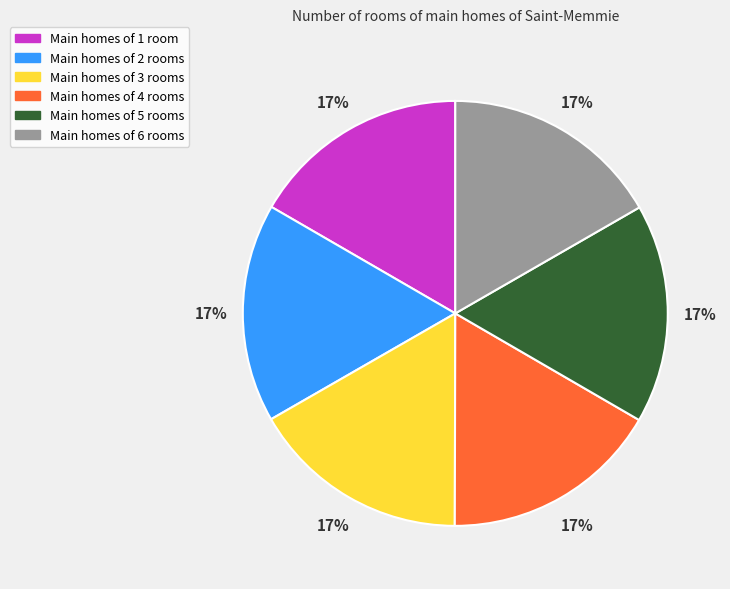

Is there a majority slice in this chart?

No